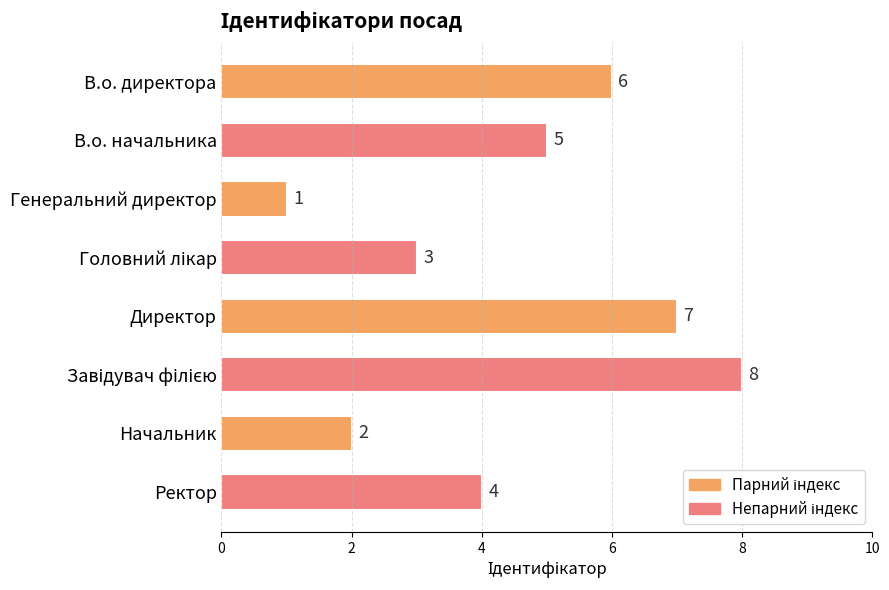

Which has a higher value, Генеральний директор or В.о. директора?

В.о. директора